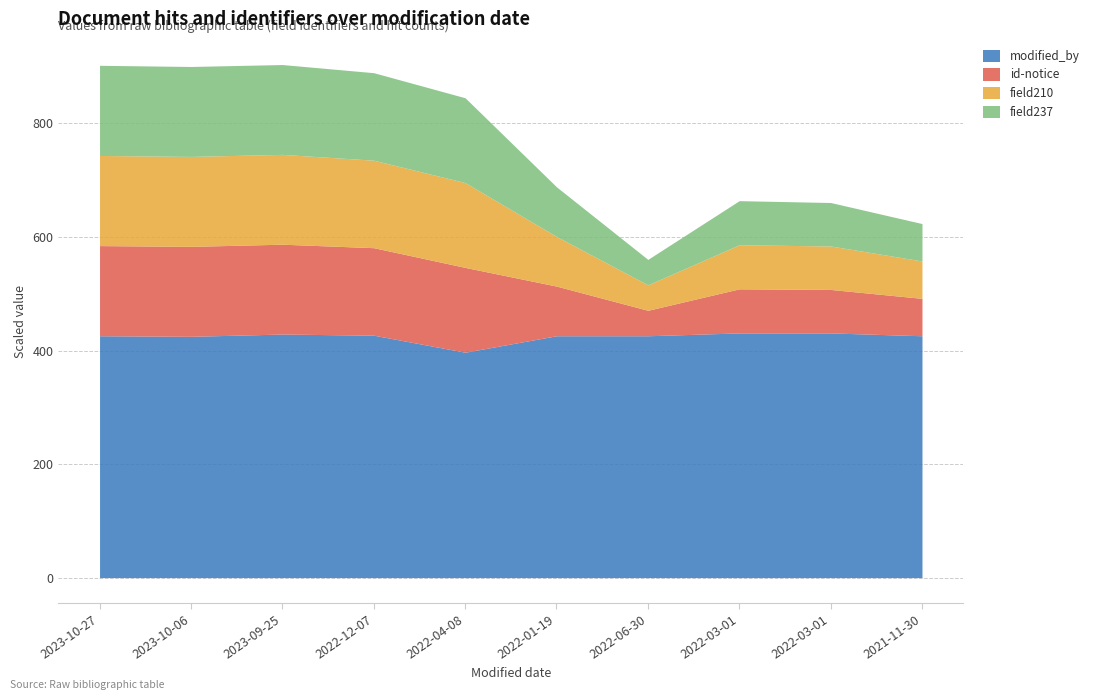

True or false: field237 and id-notice cross at least once.

False